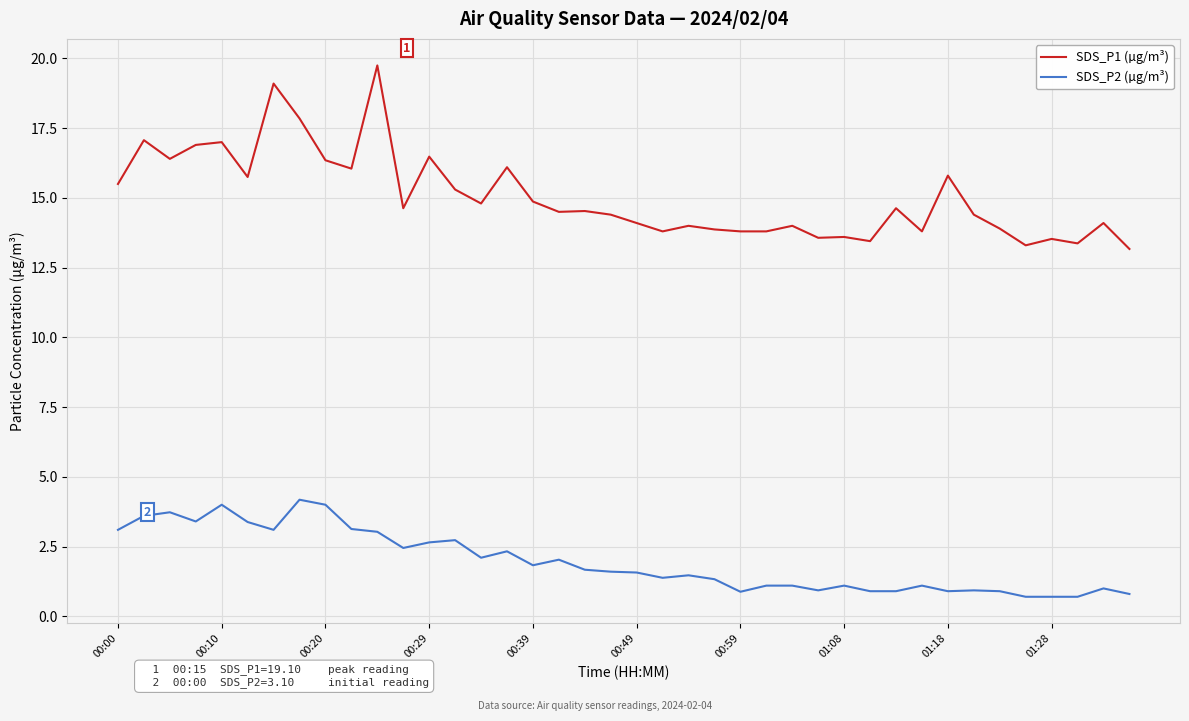

What is the minimum value for SDS_P2 (µg/m³)?

0.7